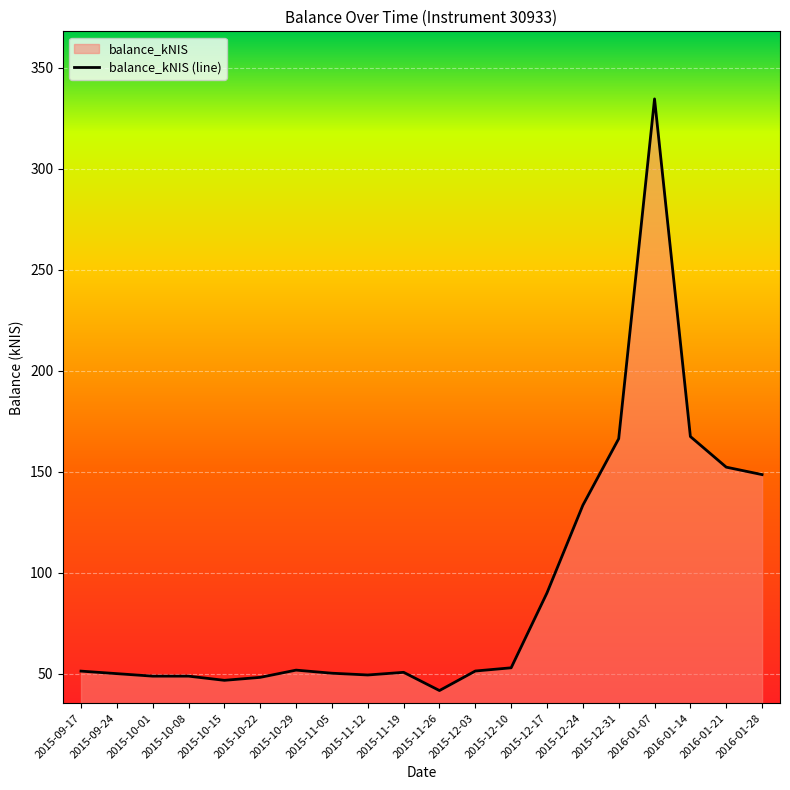

How many lines are shown in the chart?

1